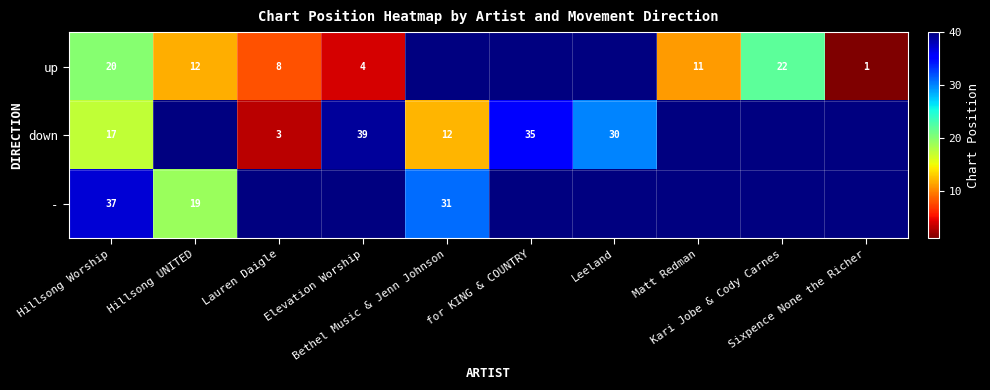

Is it true that up equals 11.0 at Matt Redman?

True